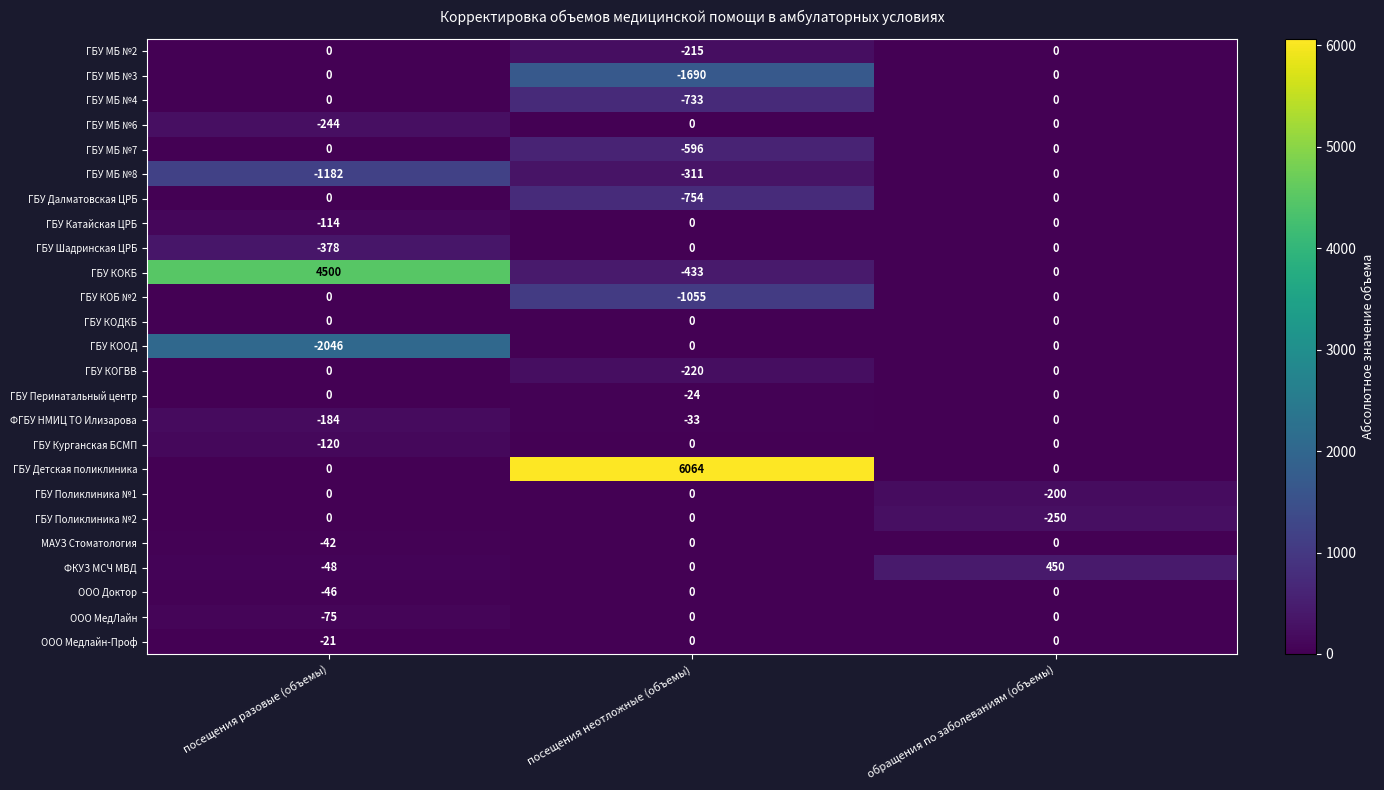

True or false: ООО МедЛайн has a value of 32 at обращения по заболеваниям (объемы).

False